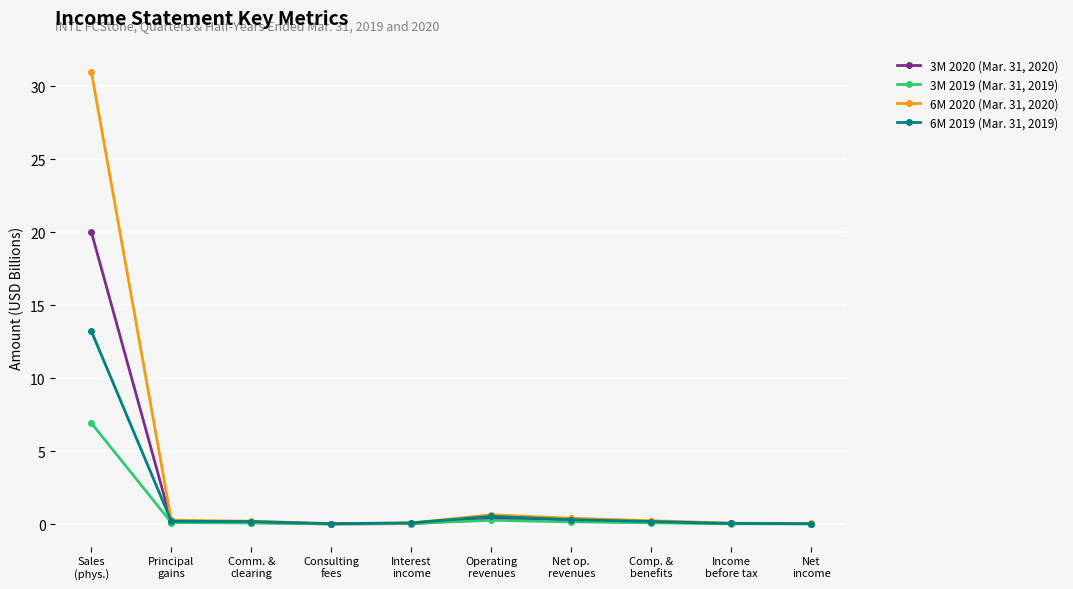

What is the sum of all 3M 2019 (Mar. 31, 2019) values?

7.8